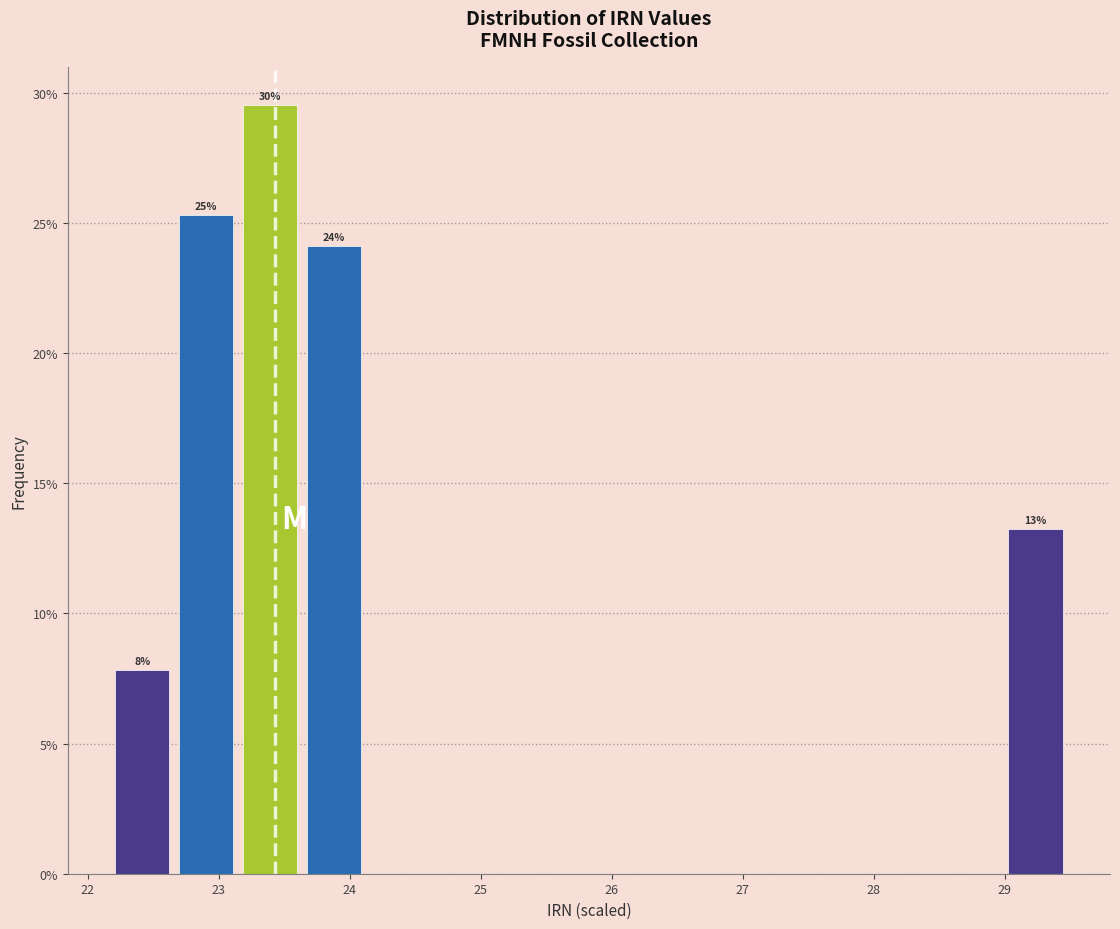

Which range on the x-axis has the tallest bar?

23.1 to 23.6